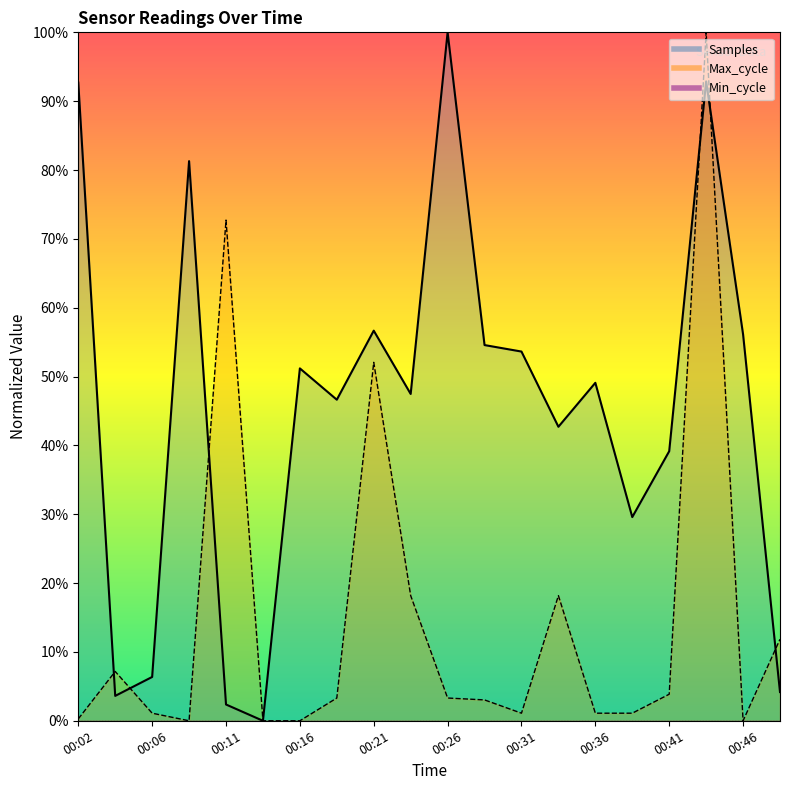

Which series ends up on top after the final intersection of Samples and Max_cycle?

Max_cycle